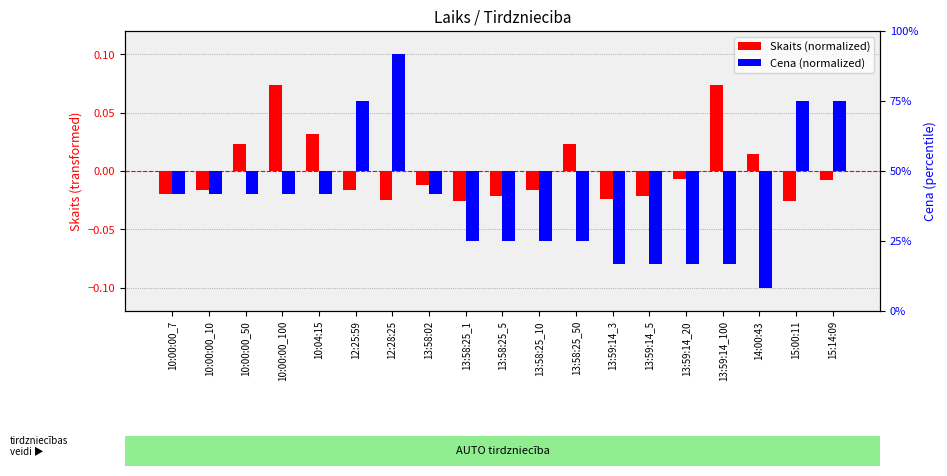

Rank the series at 12:28:25 from lowest to highest value.

Skaits (normalized), Cena (normalized)